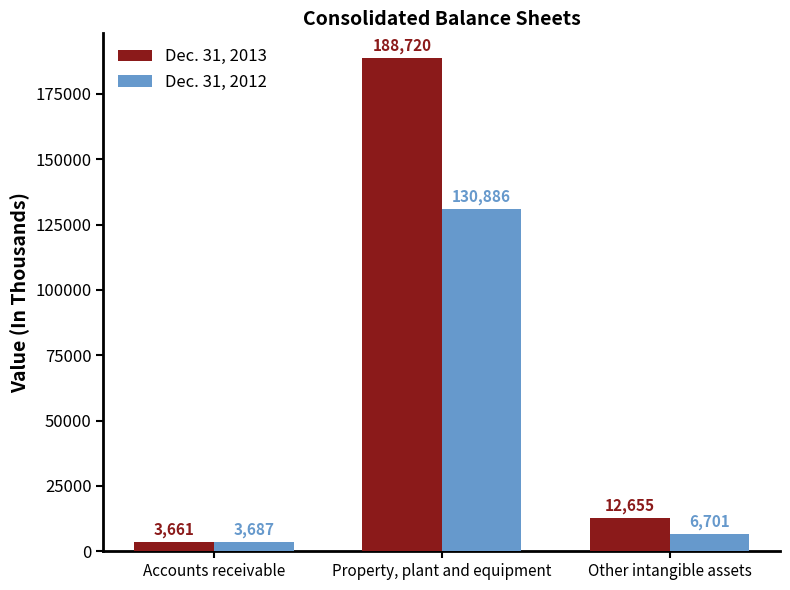

Where does the Dec. 31, 2012 series first go above 6701?

Property, plant and equipment